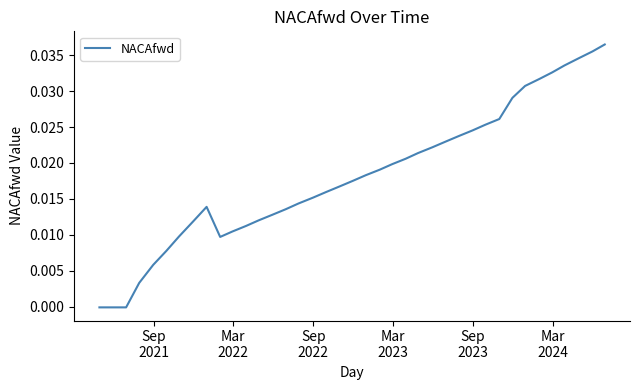

Does the chart display data point markers on the line(s)?

No